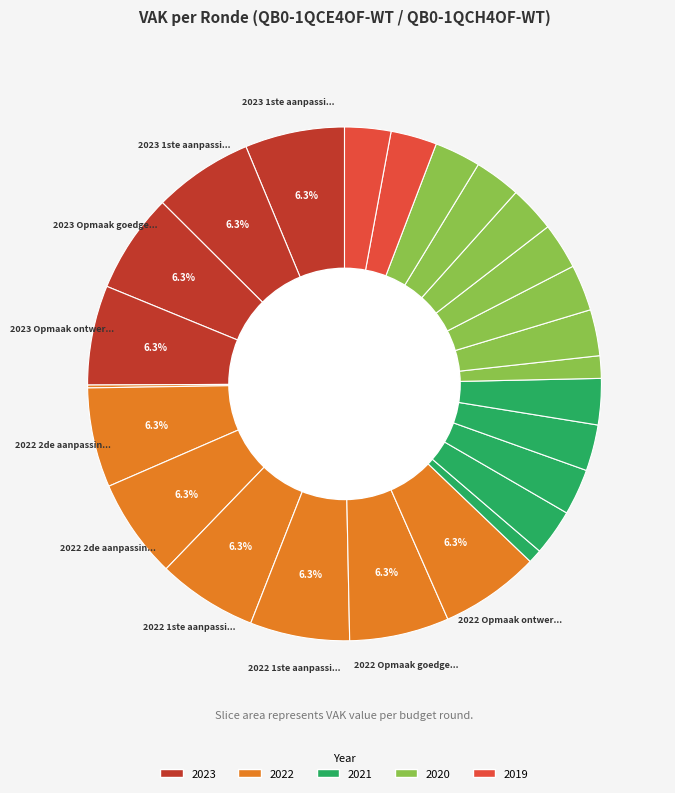

Rank the categories by value from highest to lowest.

2023 1ste aanpassing goedgekeurd, 2023 1ste aanpassing ontwerp, 2023 Opmaak goedgekeurd, 2023 Opmaak ontwerp, 2022 2de aanpassing goedgekeurd, 2022 2de aanpassing ontwerp, 2022 1ste aanpassing goedgekeurd, 2022 1ste aanpassing ontwerp, 2022 Opmaak goedgekeurd, 2022 Opmaak ontwerp, 2021 1ste aanpassing goedgekeurd, 2021 1ste aanpassing ontwerp, 2021 Opmaak goedgekeurd, 2021 Opmaak ontwerp, 2020 2de aanpassing goedgekeurd, 2020 2de aanpassing ontwerp, 2020 1ste aanpassing goedgekeurd, 2020 1ste aanpassing ontwerp, 2020 Opmaak goedgekeurd, 2020 Opmaak ontwerp, 2019 1ste aanpassing goedgekeurd, 2019 1ste aanpassing ontwerp, 2020 uitvoering, 2021 uitvoering, 2022 uitvoering, 2019 opmaak goedgekeurd, 2019 opmaak ontwerp